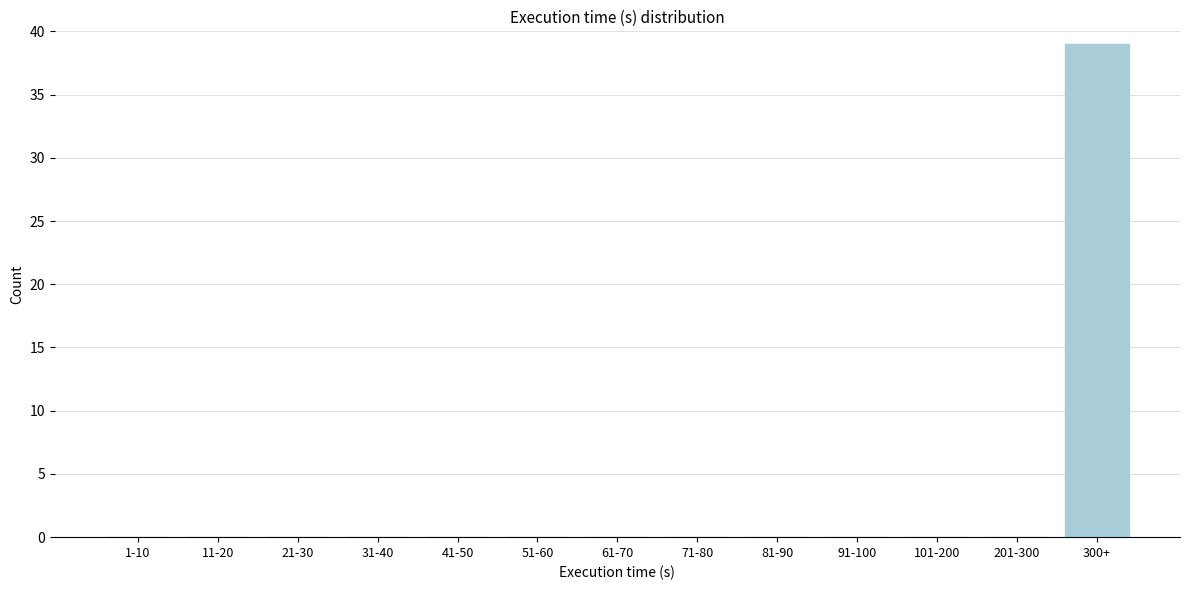

Reading right to left, transcribe all the data shown in this chart.

300+=39	201-300=0	101-200=0	91-100=0	81-90=0	71-80=0	61-70=0	51-60=0	41-50=0	31-40=0	21-30=0	11-20=0	1-10=0